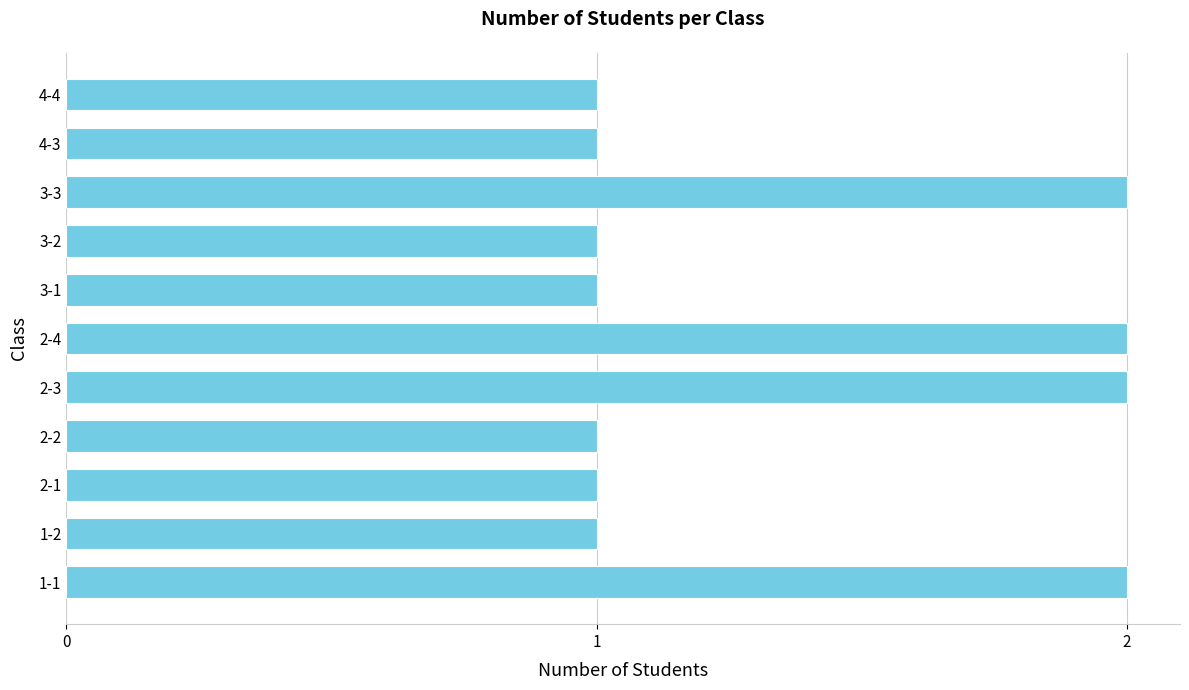

The value at 2-3 is 3. True or false?

False